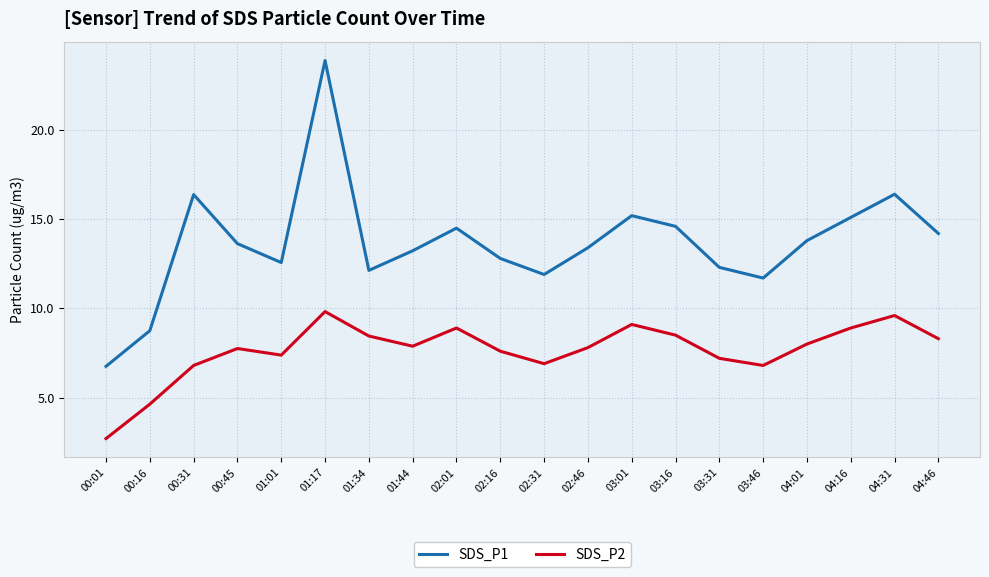

What is the lowest value of the SDS_P1 series?

6.8